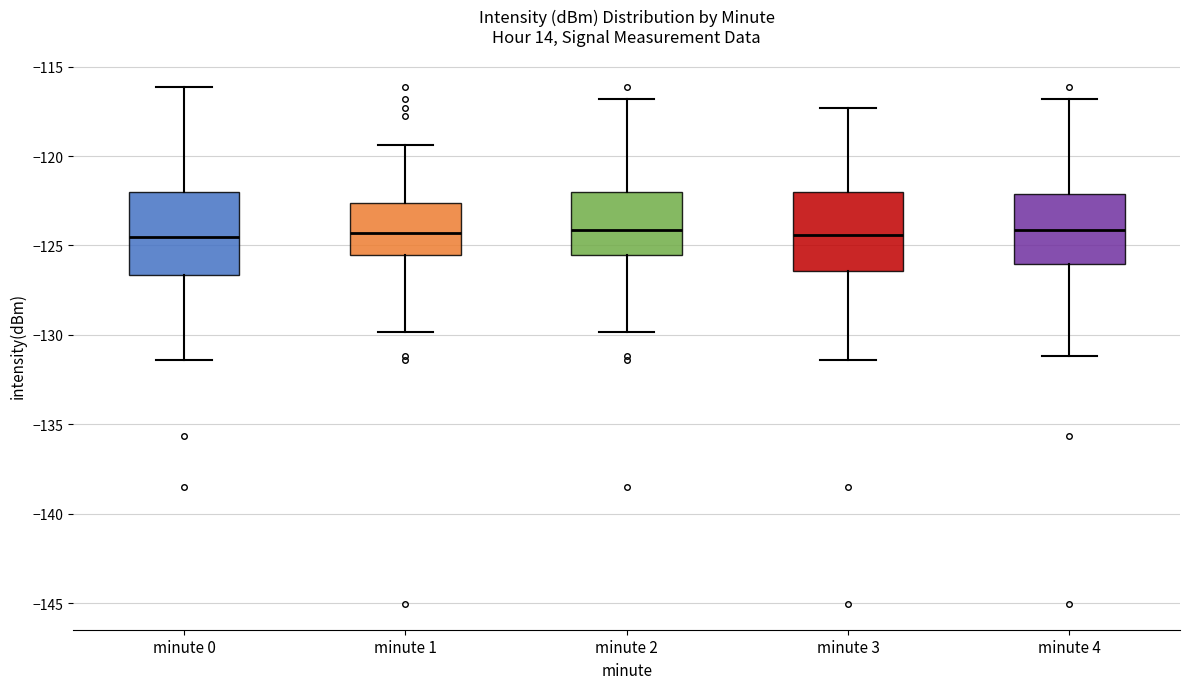

Reading left to right, transcribe this box plot: for each box, give where its median line is, the range the box spans, and where its two whiskers end, as read against the y-axis. The values are not printed on the chart, so give them approximately, as read against the axis.

minute 0: median -124.5, box -126.5 to -122.0, whiskers -131.5 to -116.0
minute 1: median -124.5, box -125.5 to -122.5, whiskers -130.0 to -119.5
minute 2: median -124.0, box -125.5 to -122.0, whiskers -130.0 to -117.0
minute 3: median -124.5, box -126.5 to -122.0, whiskers -131.5 to -117.5
minute 4: median -124.0, box -126.0 to -122.0, whiskers -131.0 to -117.0